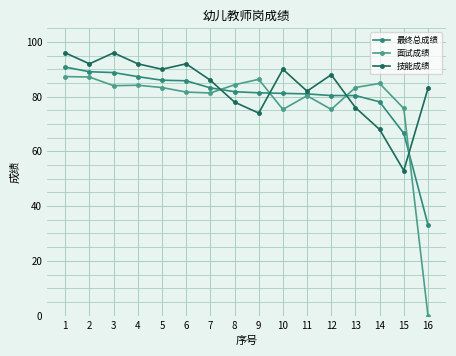

What is the sum of all 技能成绩 values?

1336.0